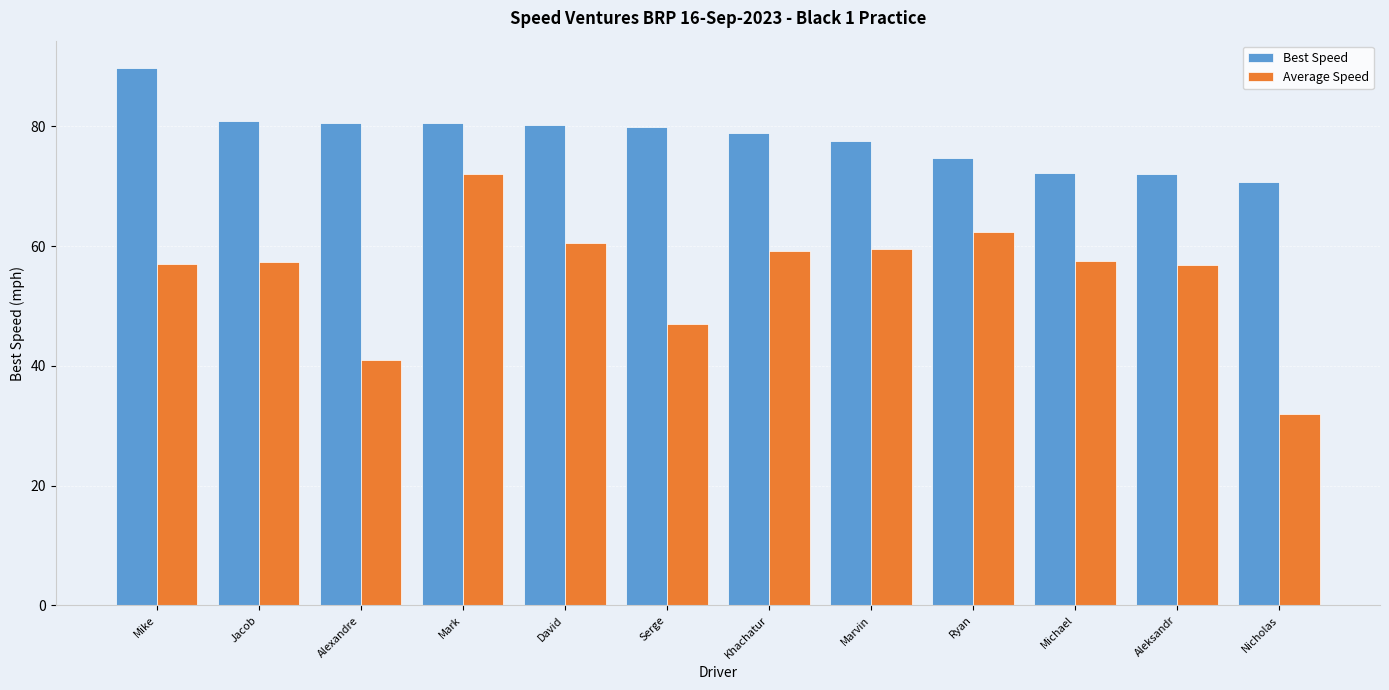

The value of Best Speed at Marvin is 28.7. True or false?

False